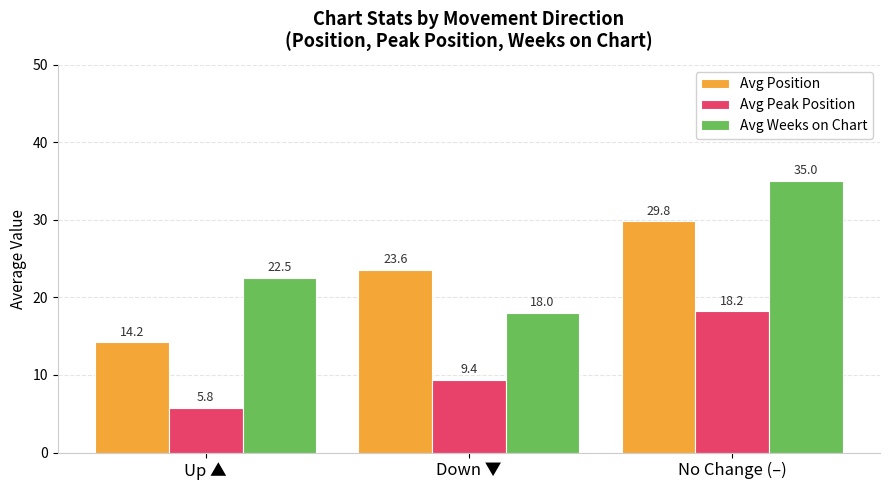

How many groups of bars are there?

3